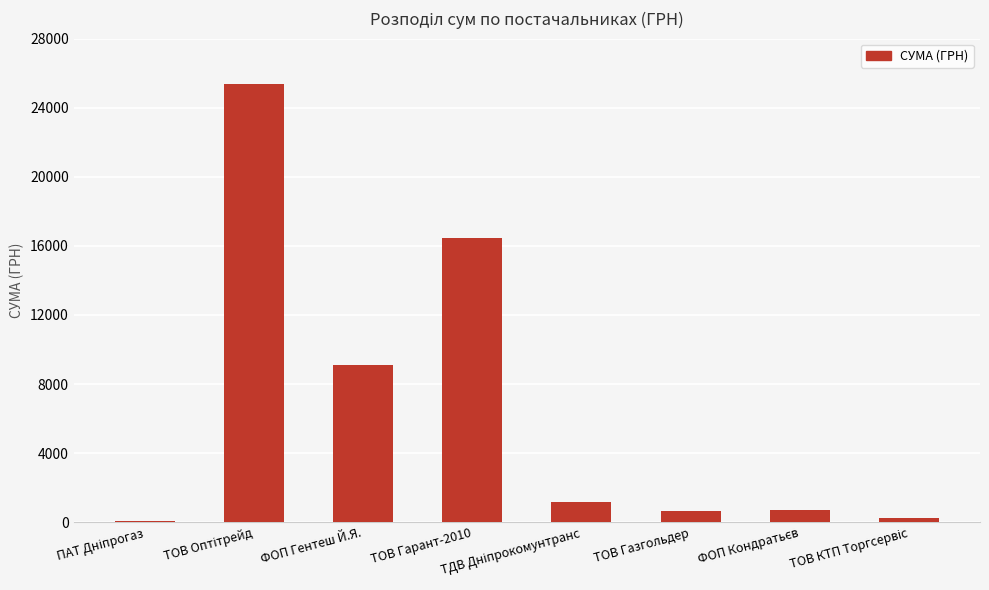

What is the sum of all values?

53754.3